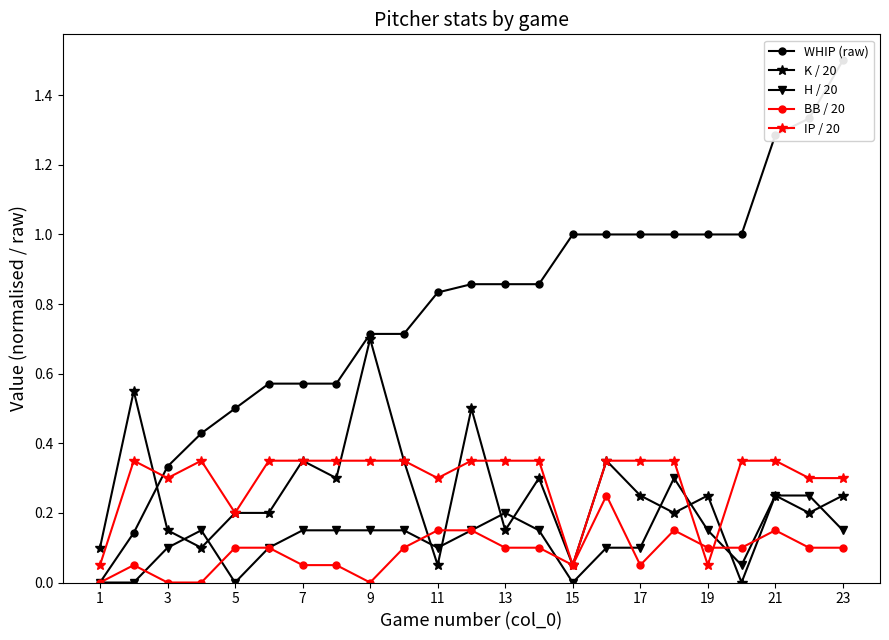

What are all the series names shown in the legend?

WHIP (raw), K / 20, H / 20, BB / 20, IP / 20